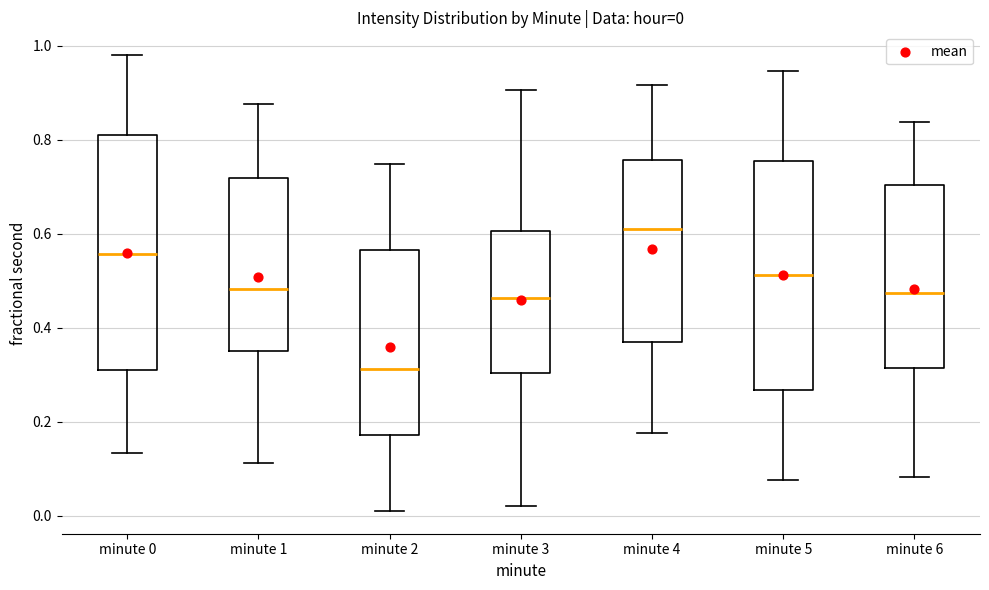

Which box's median line is the highest?

minute 4